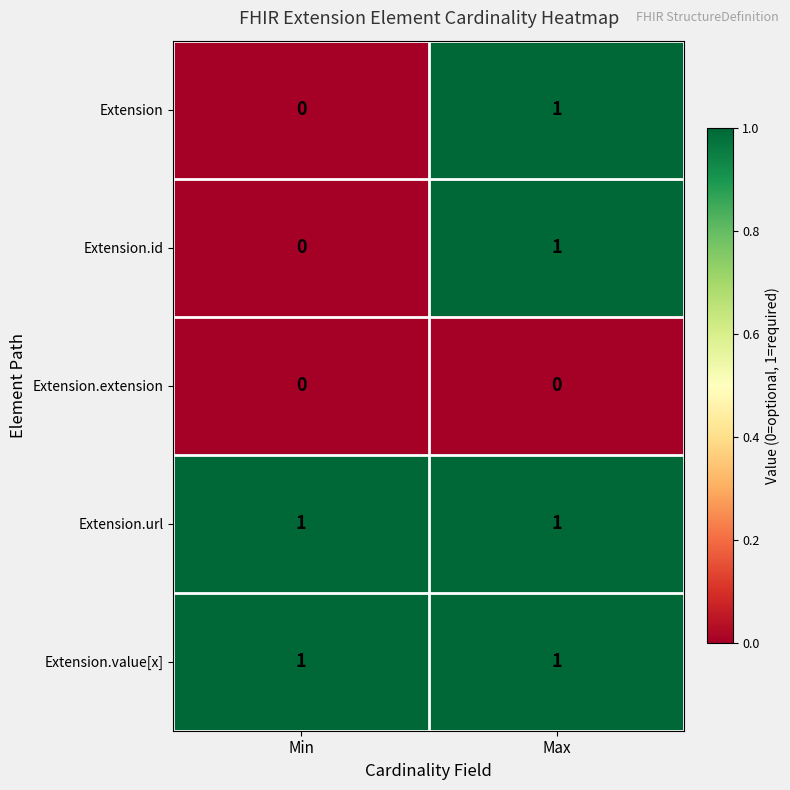

Reading left to right, extract all data points from this chart.

Extension: Min=0	Max=1
Extension.id: Min=0	Max=1
Extension.extension: Min=0	Max=0
Extension.url: Min=1	Max=1
Extension.value[x]: Min=1	Max=1